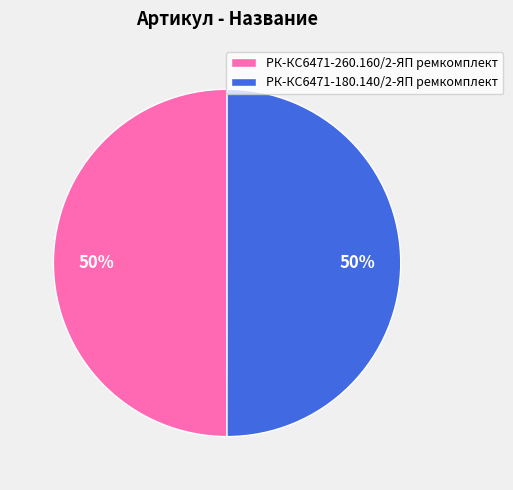

True or false: РК-КС6471-180.140/2-ЯП ремкомплект accounts for 60% of the total.

False